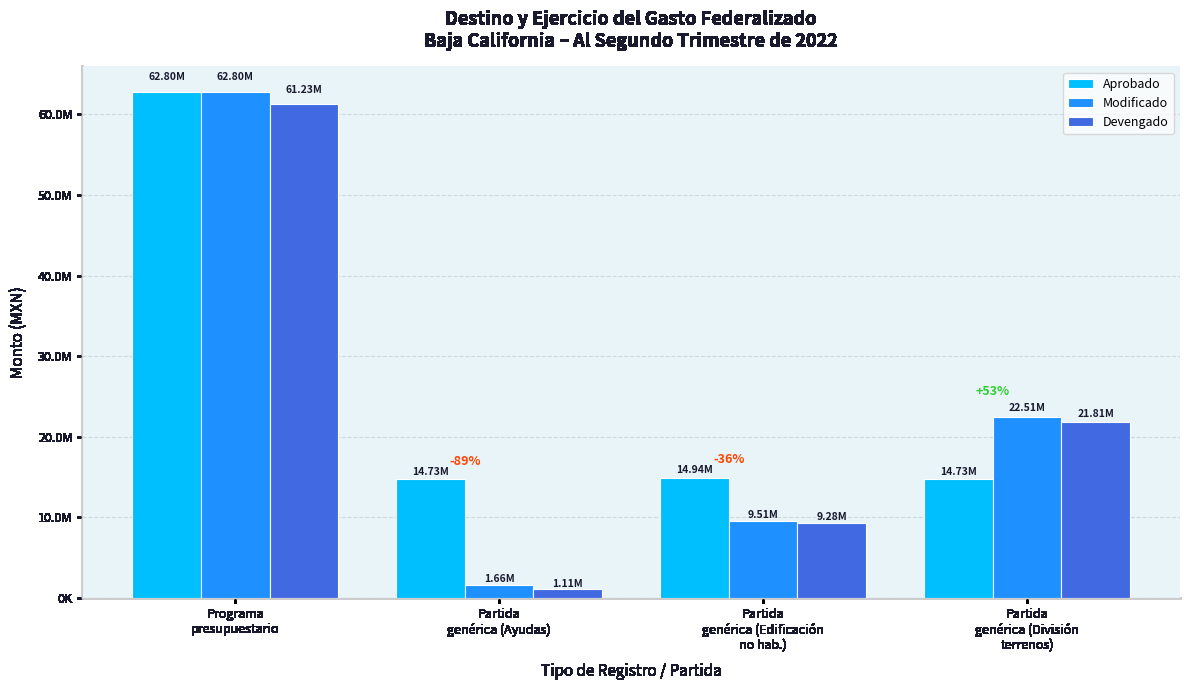

Between Partida
genérica (Ayudas) and Partida
genérica (Edificación
no hab.), which series saw the biggest shift?

Devengado